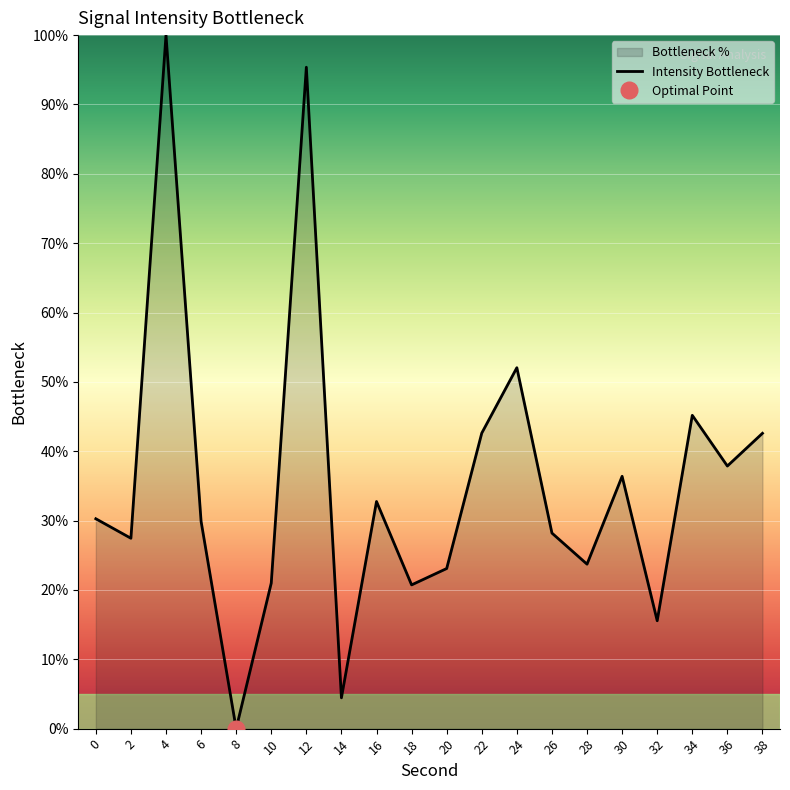

Reading left to right, extract all data points from this chart.

30.3	27.5	100.0	29.9	-0.0	21.0	95.4	4.4	32.7	20.7	23.1	42.6	52.0	28.2	23.7	36.4	15.6	45.2	37.9	42.6